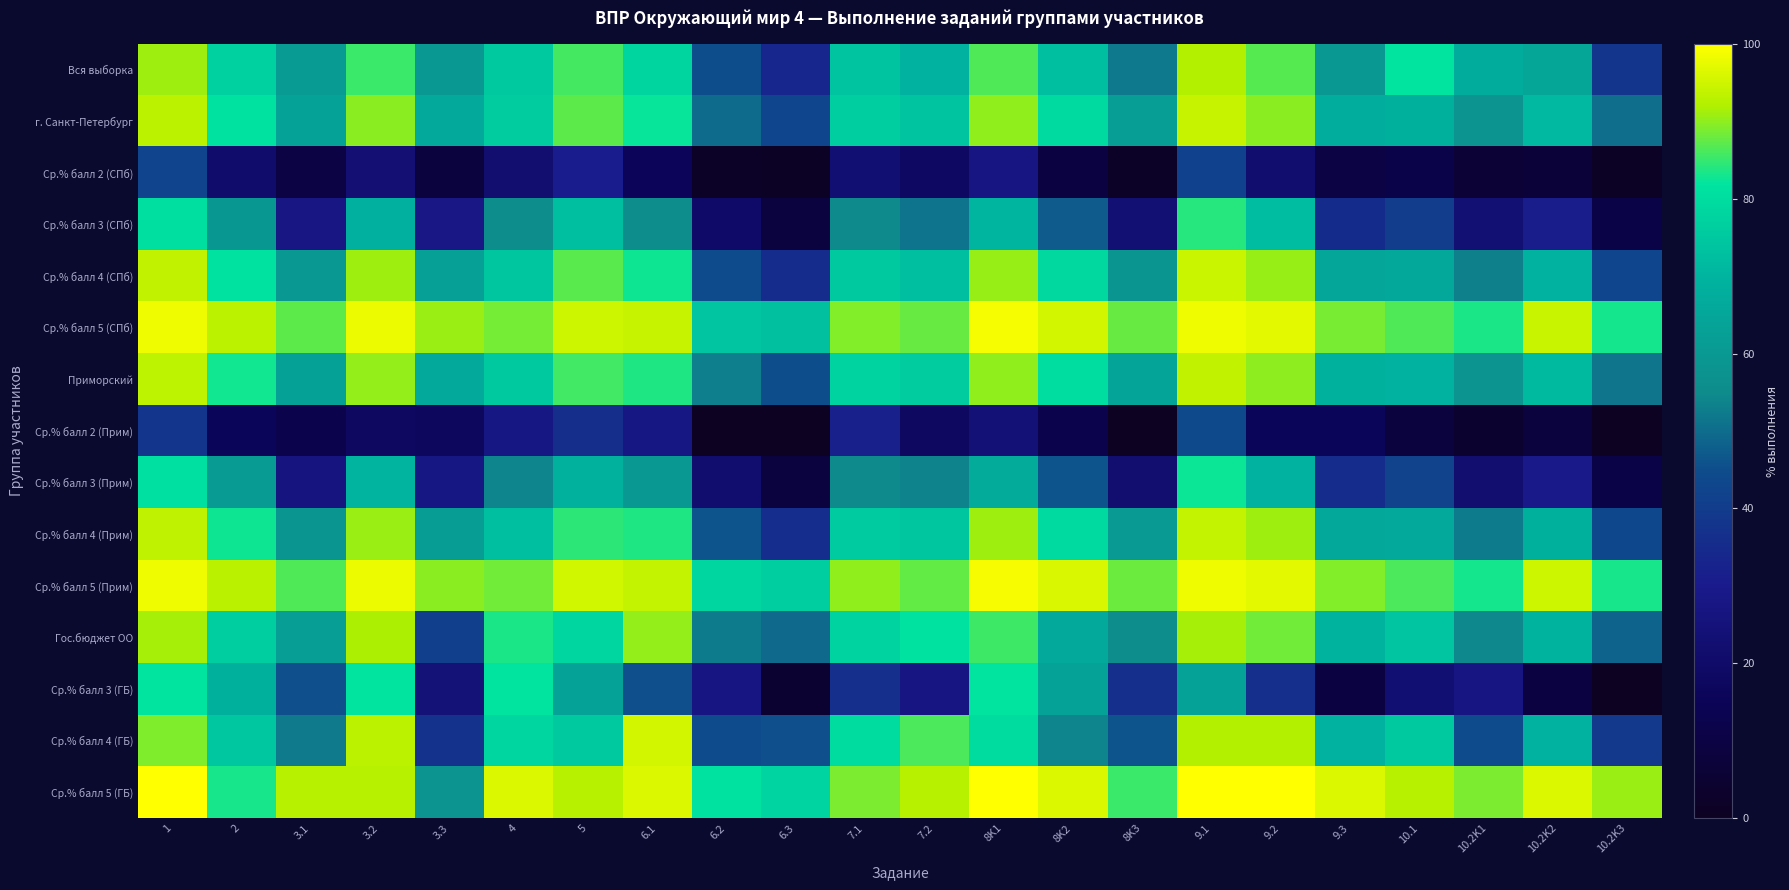

Between 10.2K2 and 3.2, which is larger?

3.2